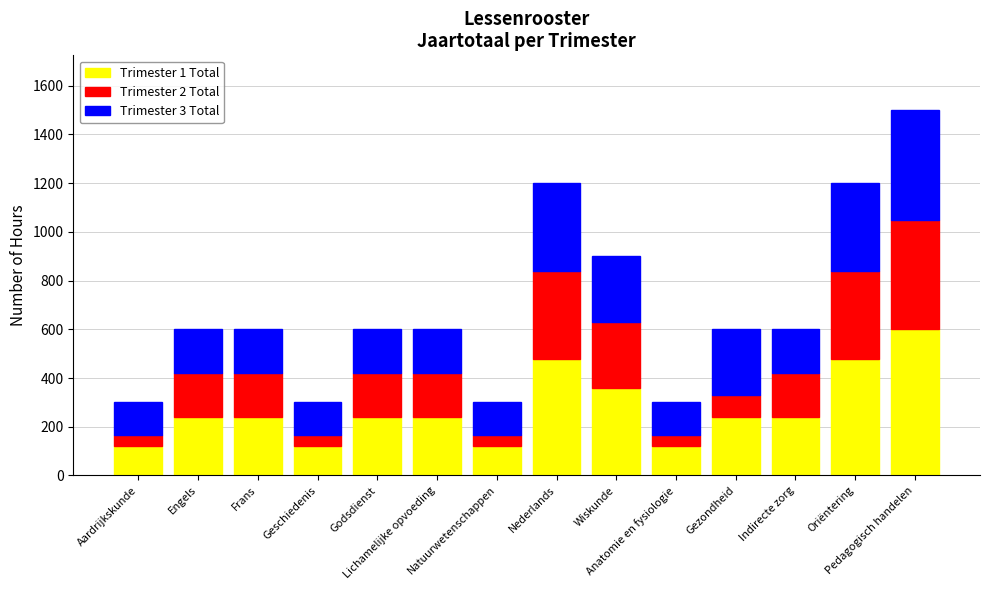

What is the minimum value for Trimester 1 Total?

120